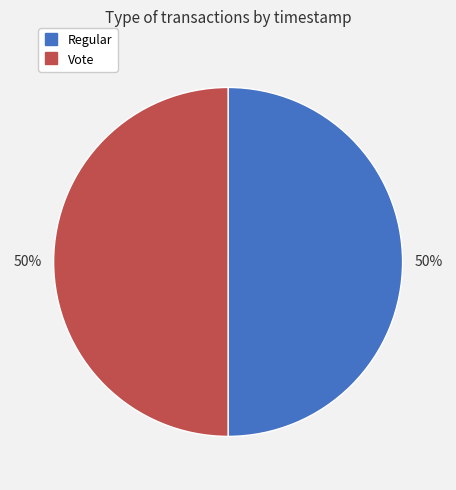

Combined, do Regular and Vote account for over 50%?

Yes